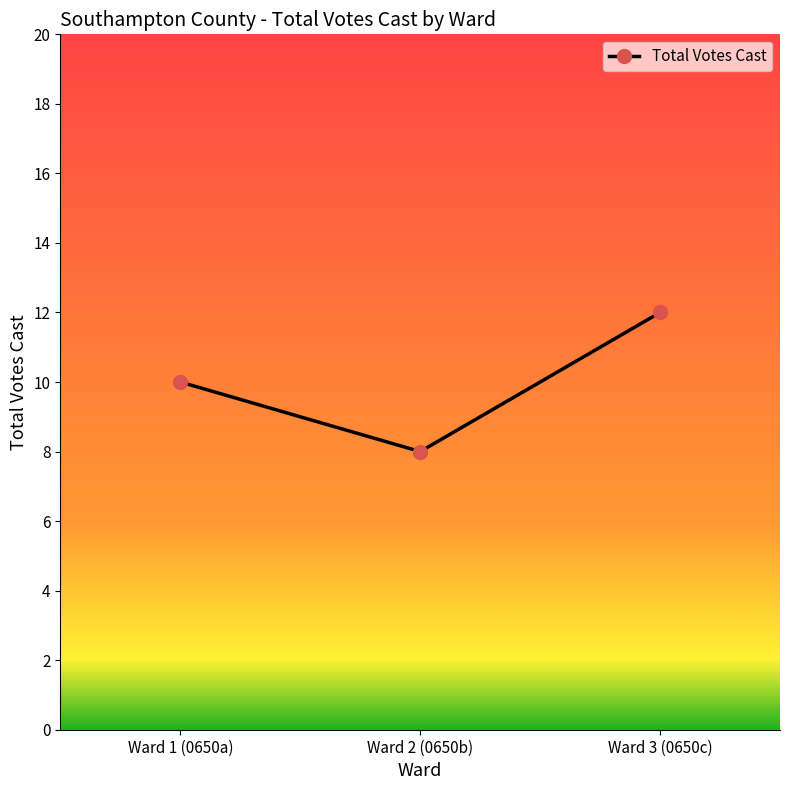

The value at Ward 3 (0650c) is 12. True or false?

True